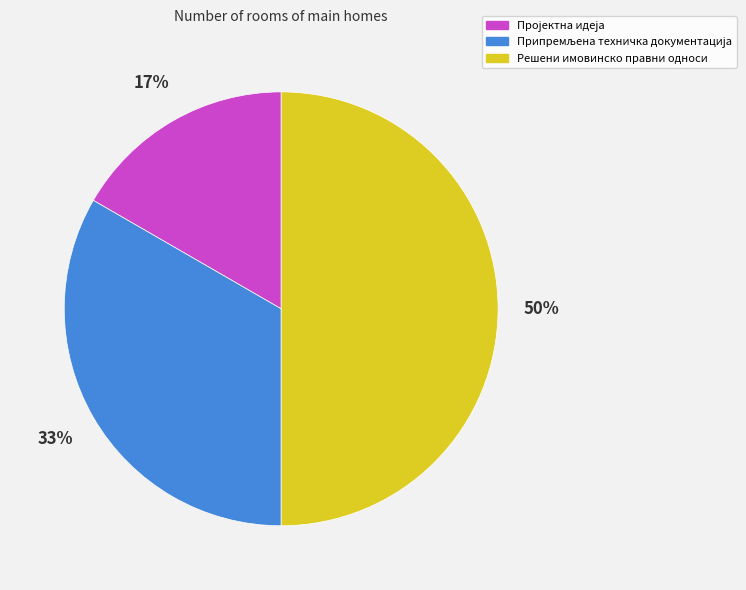

How many segments does this pie chart have?

3